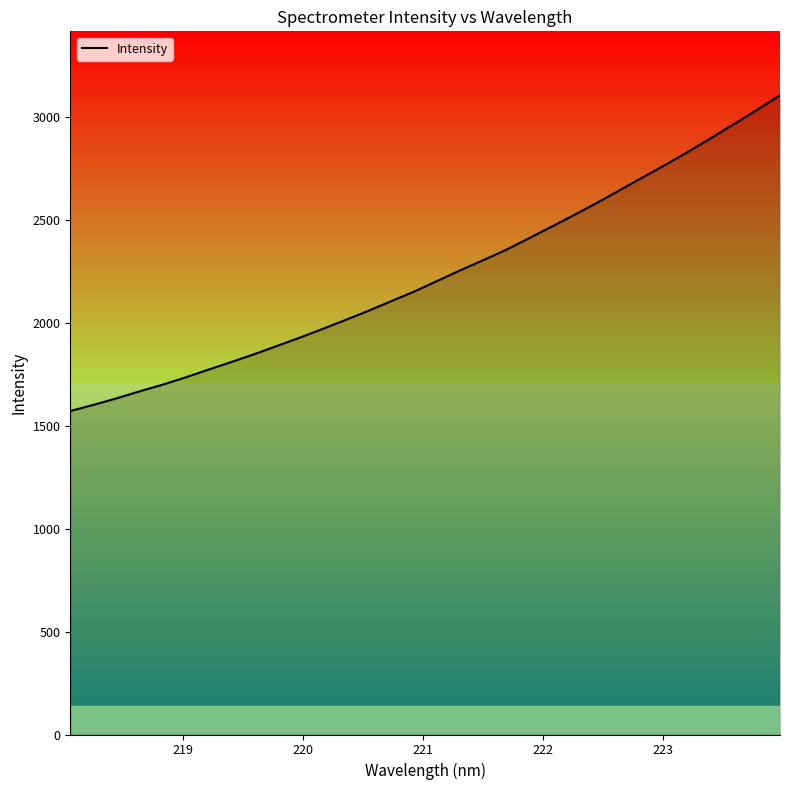

What is the difference between the maximum and minimum values?

1532.9